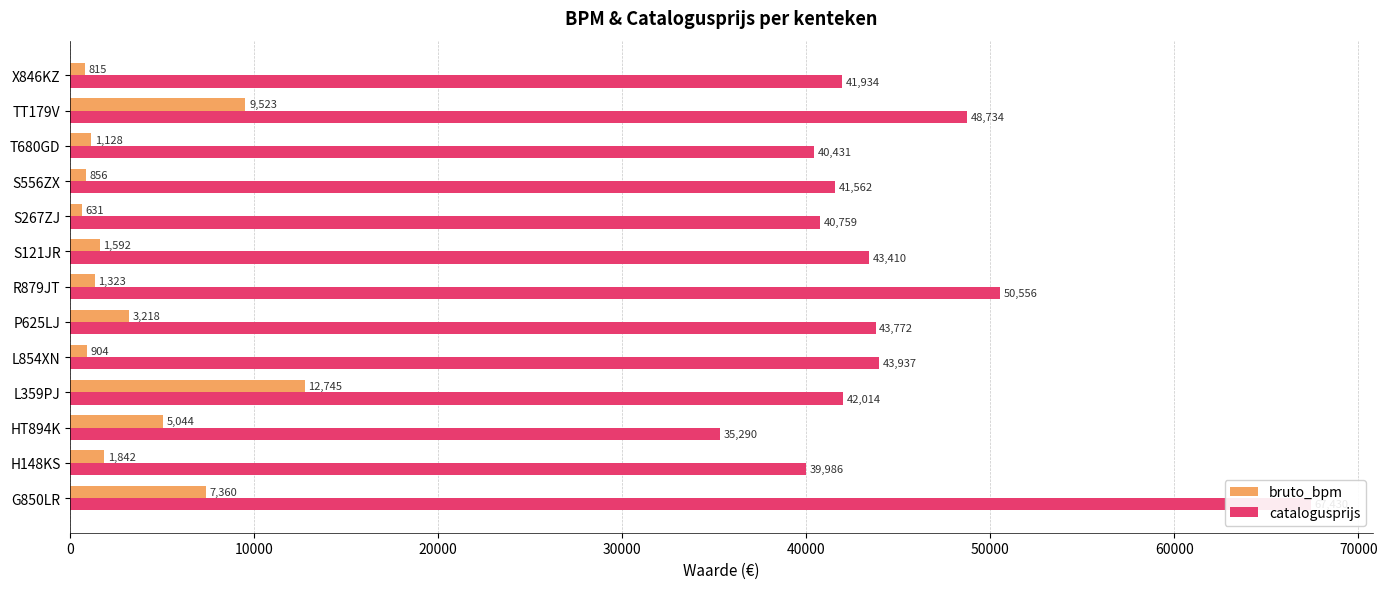

What is the spread (max minus min) of values at L854XN?

43033